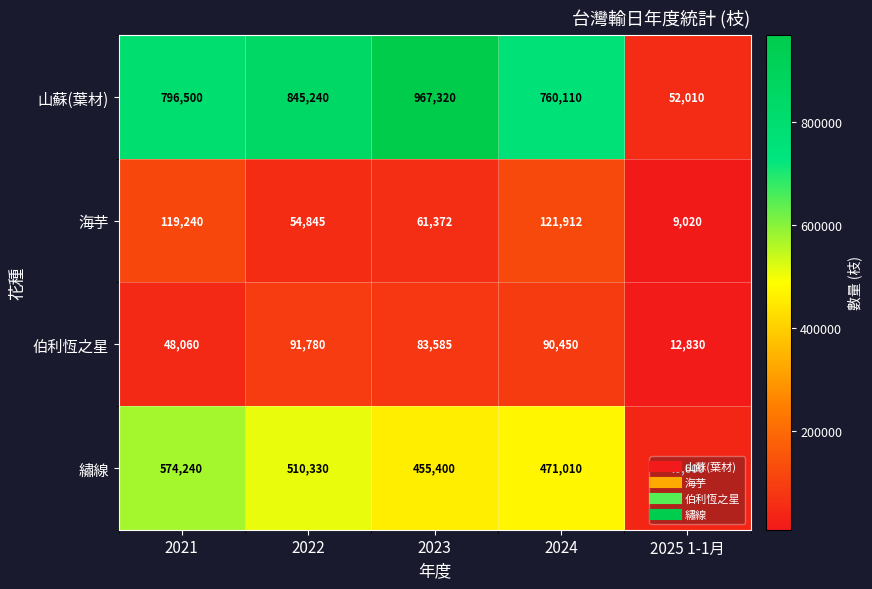

Between 2021 and 2022, which series saw the biggest shift?

海芋